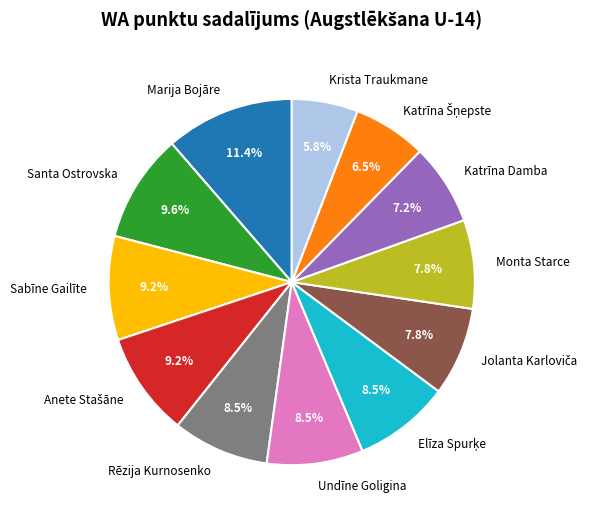

The Santa Ostrovska slice represents 10% of the pie. True or false?

True